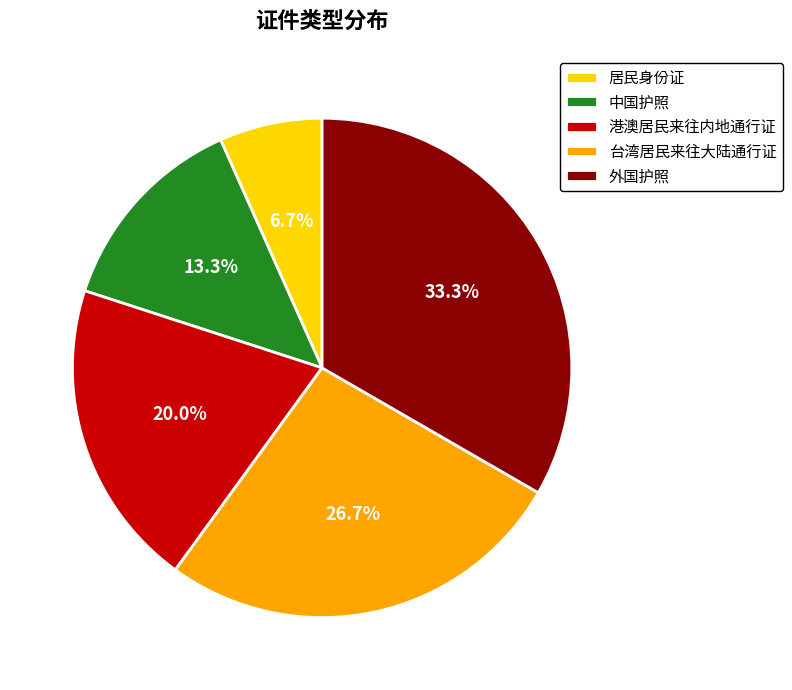

Which slice is the largest?

外国护照